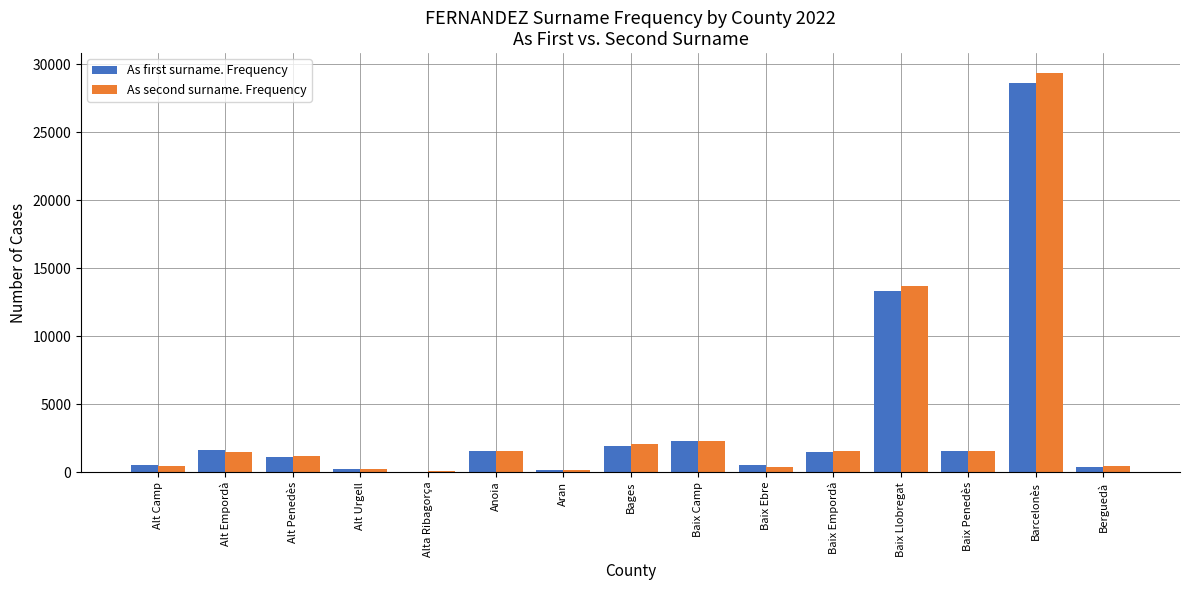

Are the bars horizontal?

No